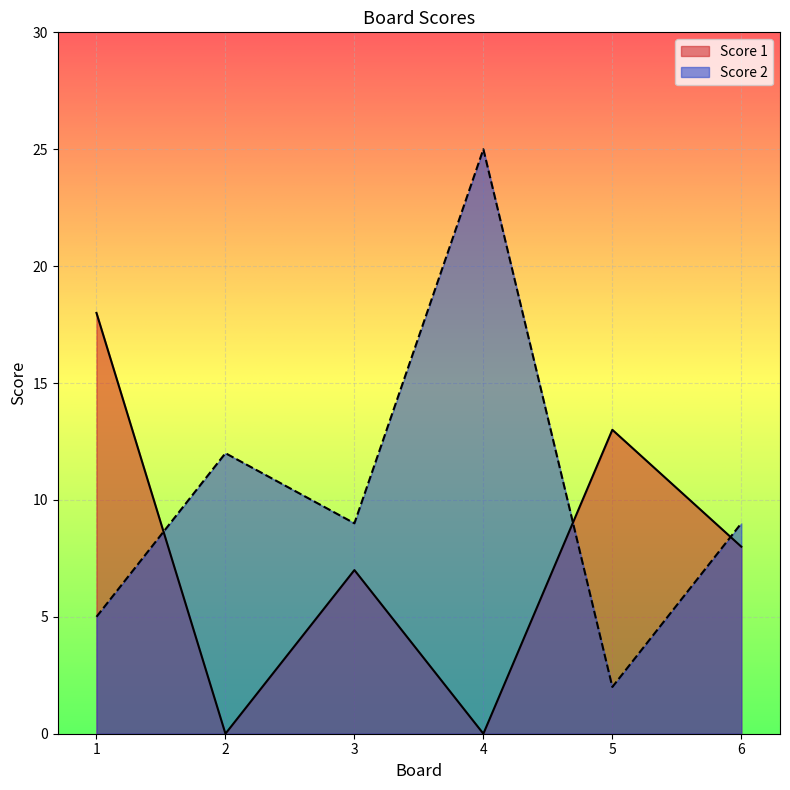

What are all the series names shown in the legend?

Score 1, Score 2